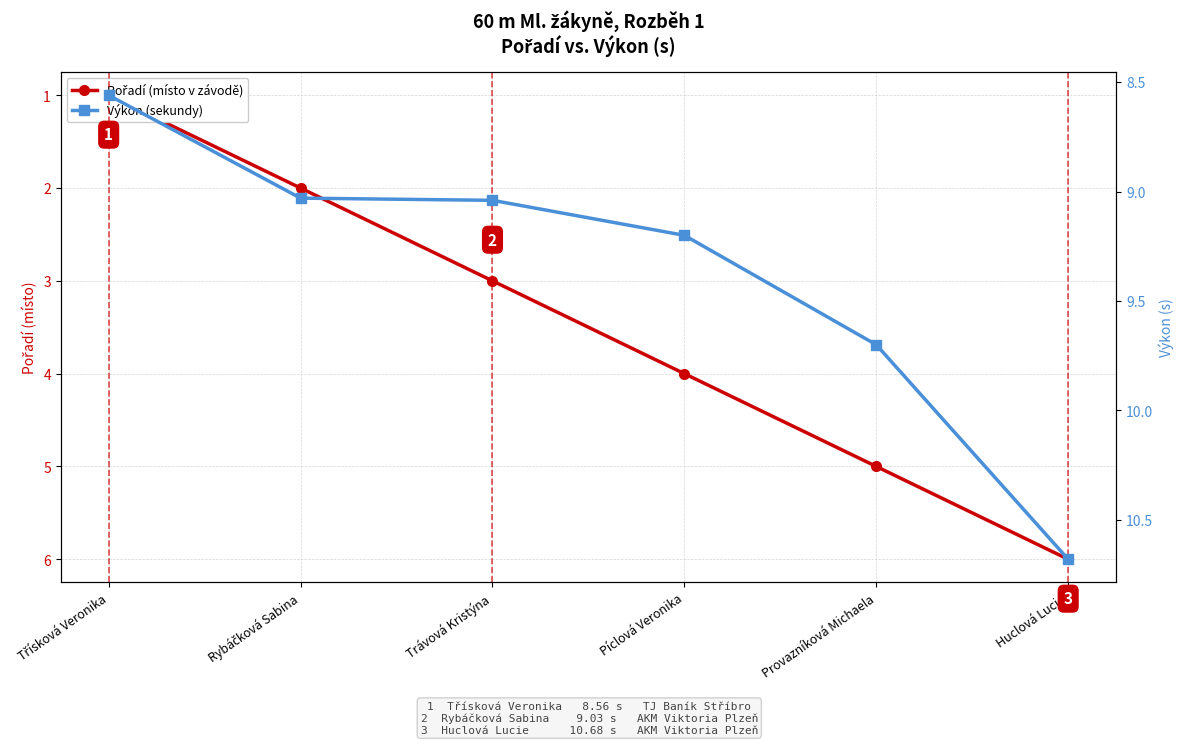

Which label corresponds to the smallest value in the chart?

Třísková Veronika